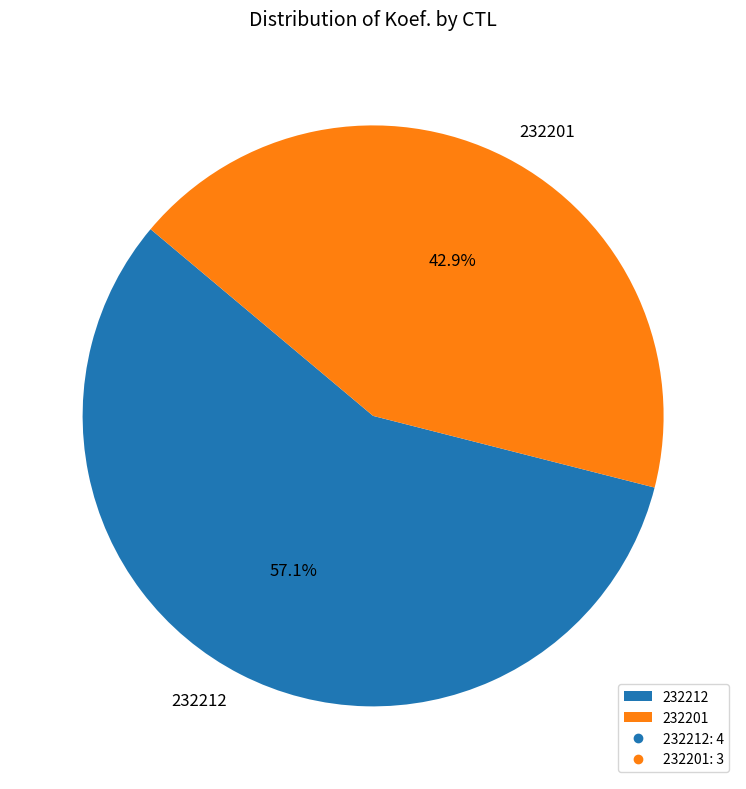

Count the number of slices in the pie.

2